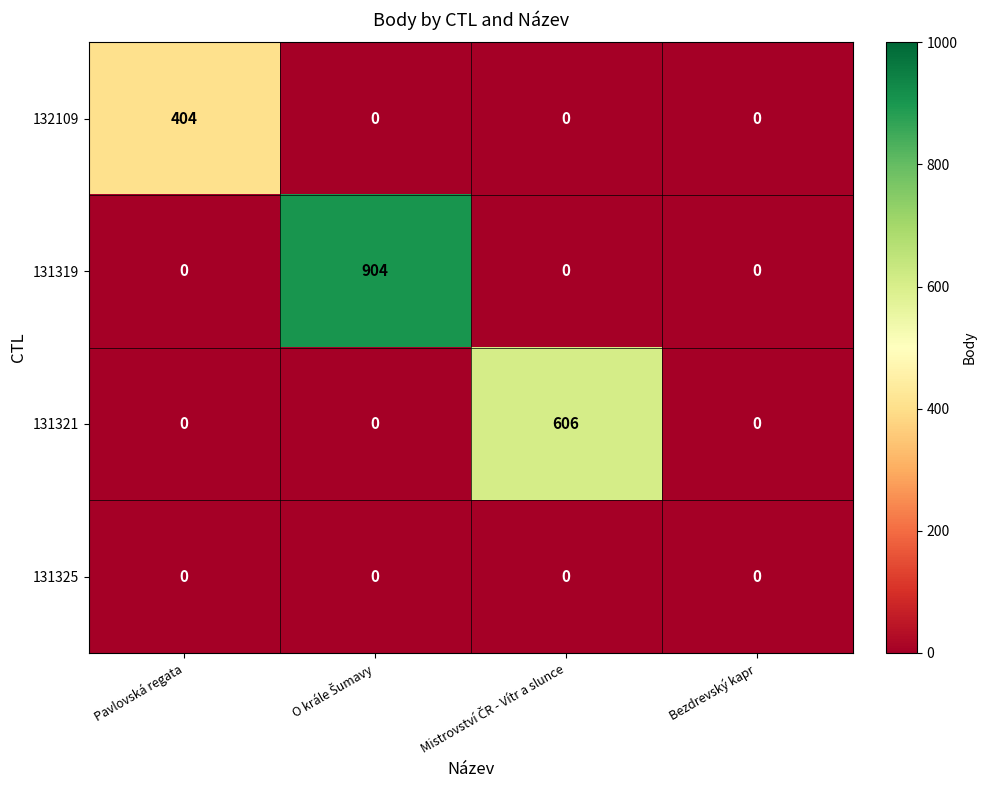

True or false: 132109 has a value of 0 at Bezdrevský kapr.

True